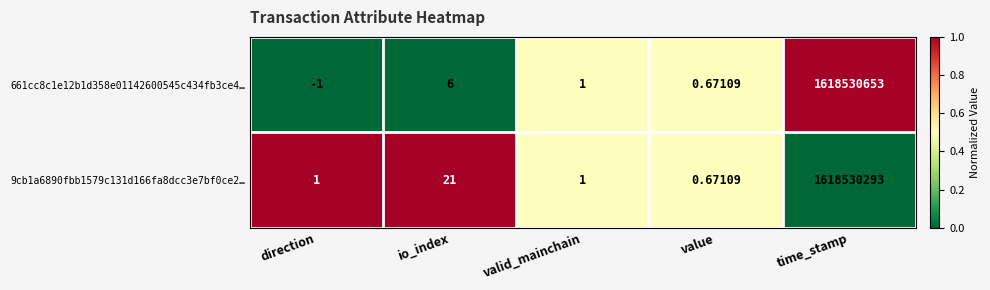

Where does the 661cc8c1e12b1d358e01142600545c434fb3ce4… series first go above 1?

io_index